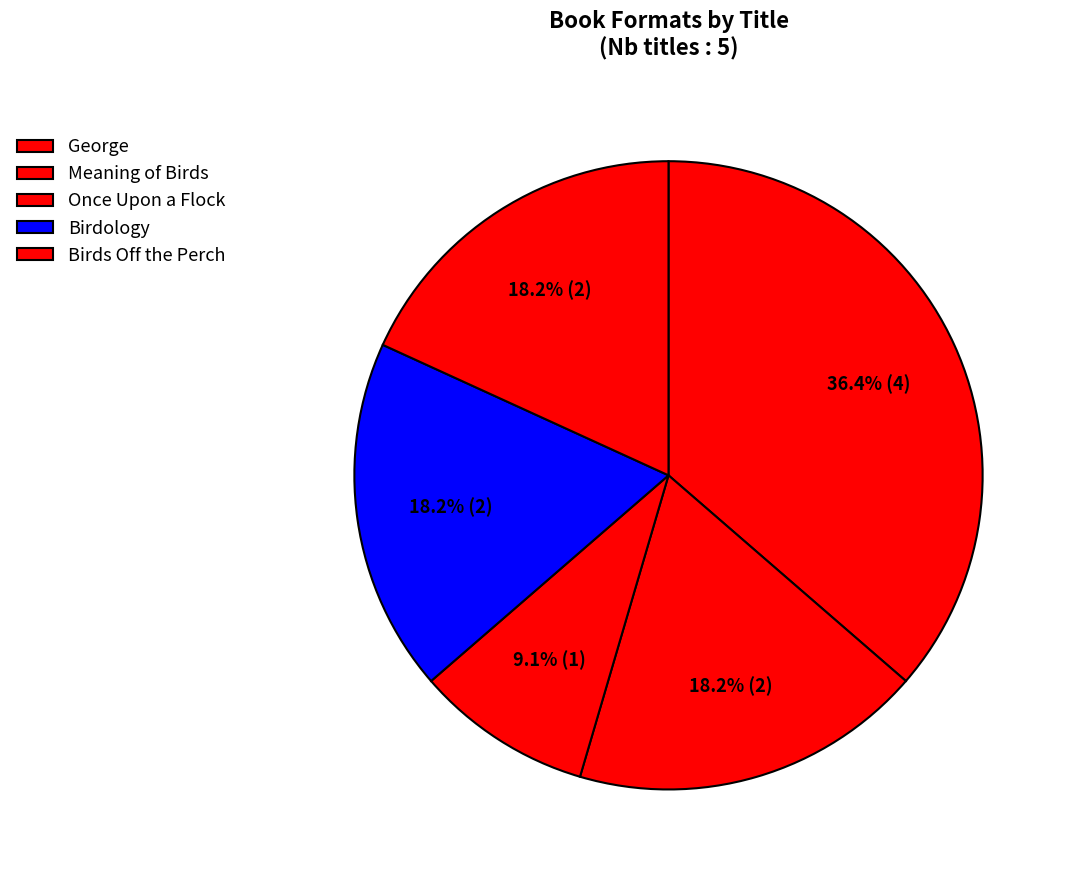

To the nearest percent, what percentage of the pie is George?

36%